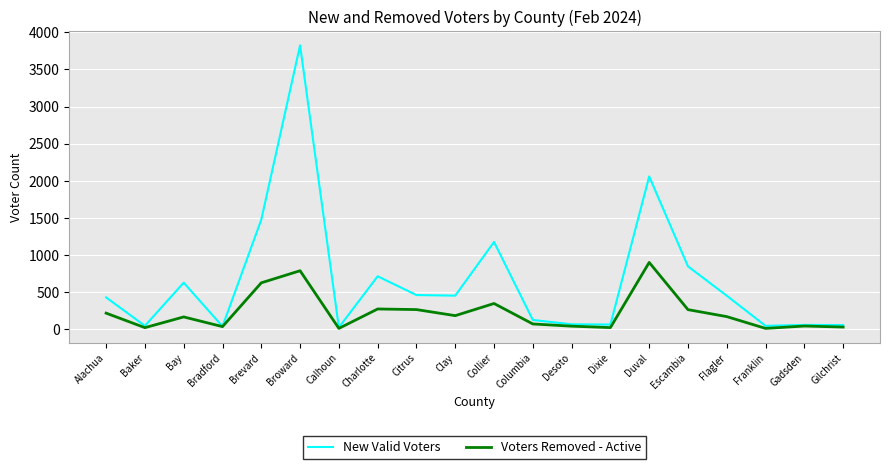

Does the chart have visible grid lines?

Yes